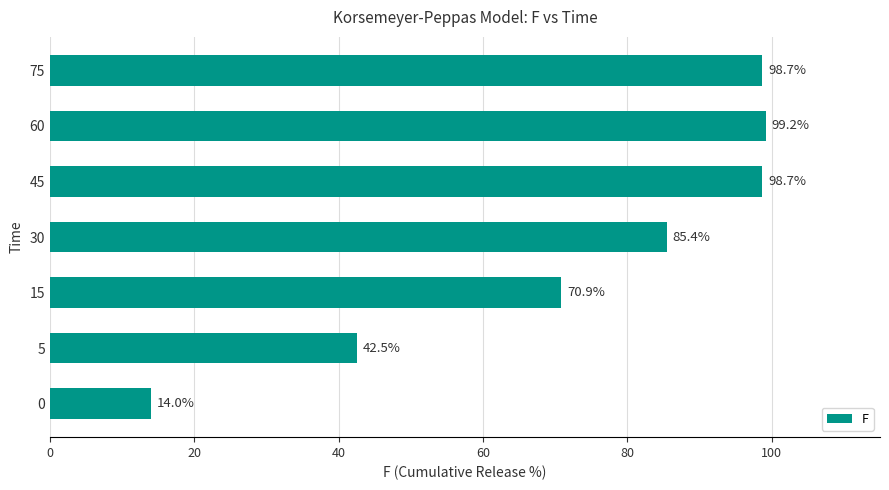

How many series are shown in this chart?

1